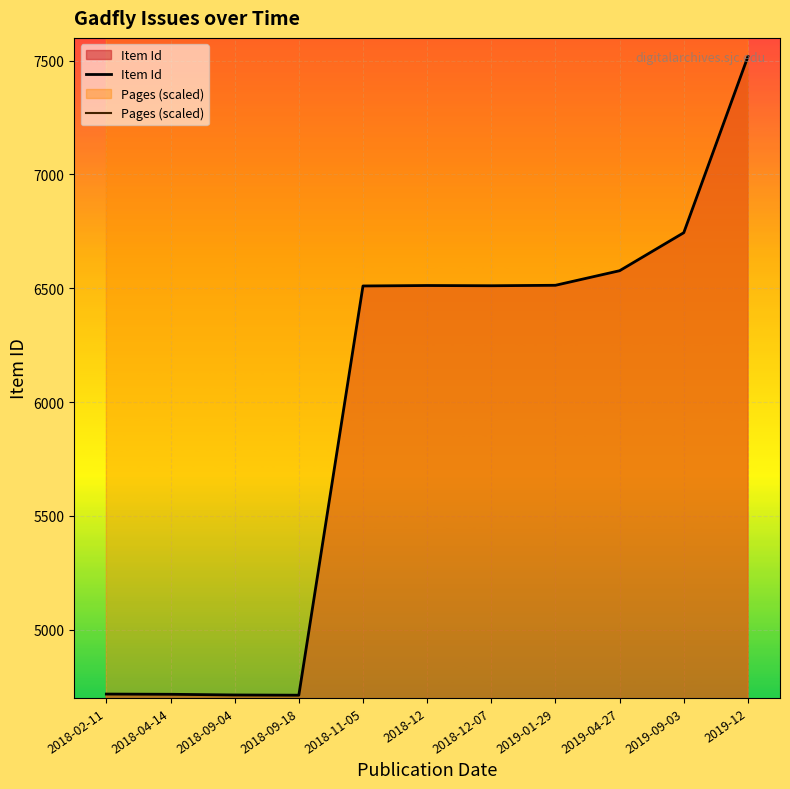

The Pages (scaled) series shows 3467 at 2019-04-27. True or false?

False